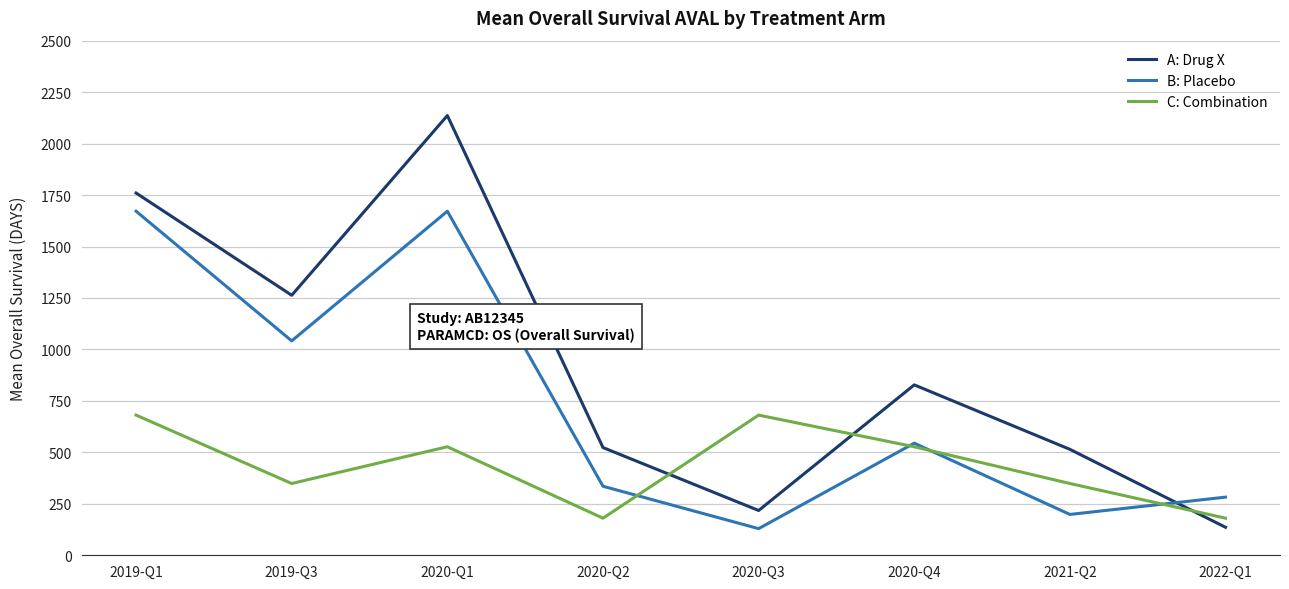

The value of C: Combination at 2020-Q2 is 180.3. True or false?

True